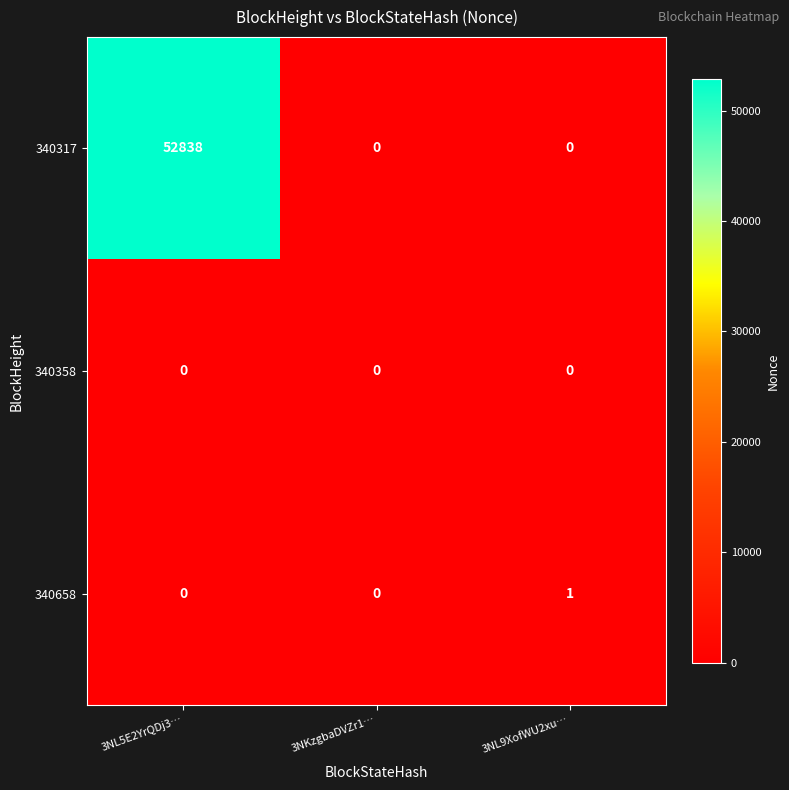

How many categories are shown in the chart?

3